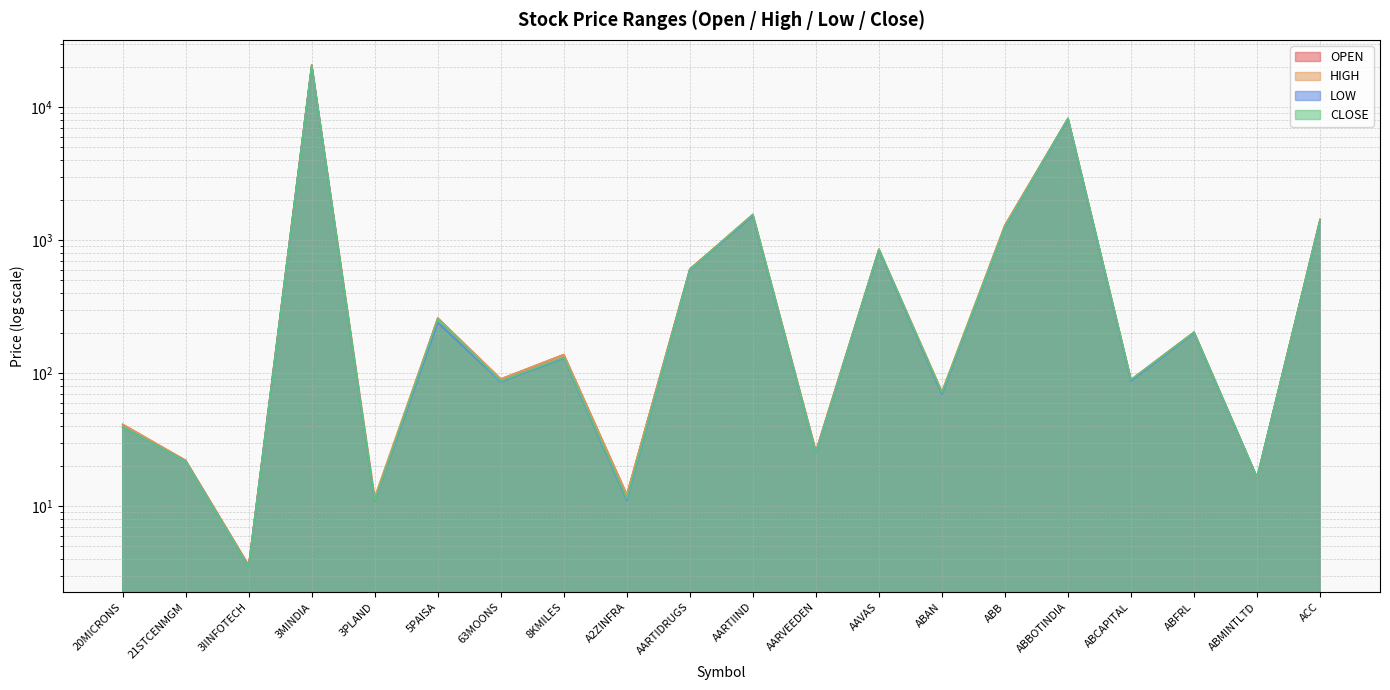

What position from the right is AARTIDRUGS?

11